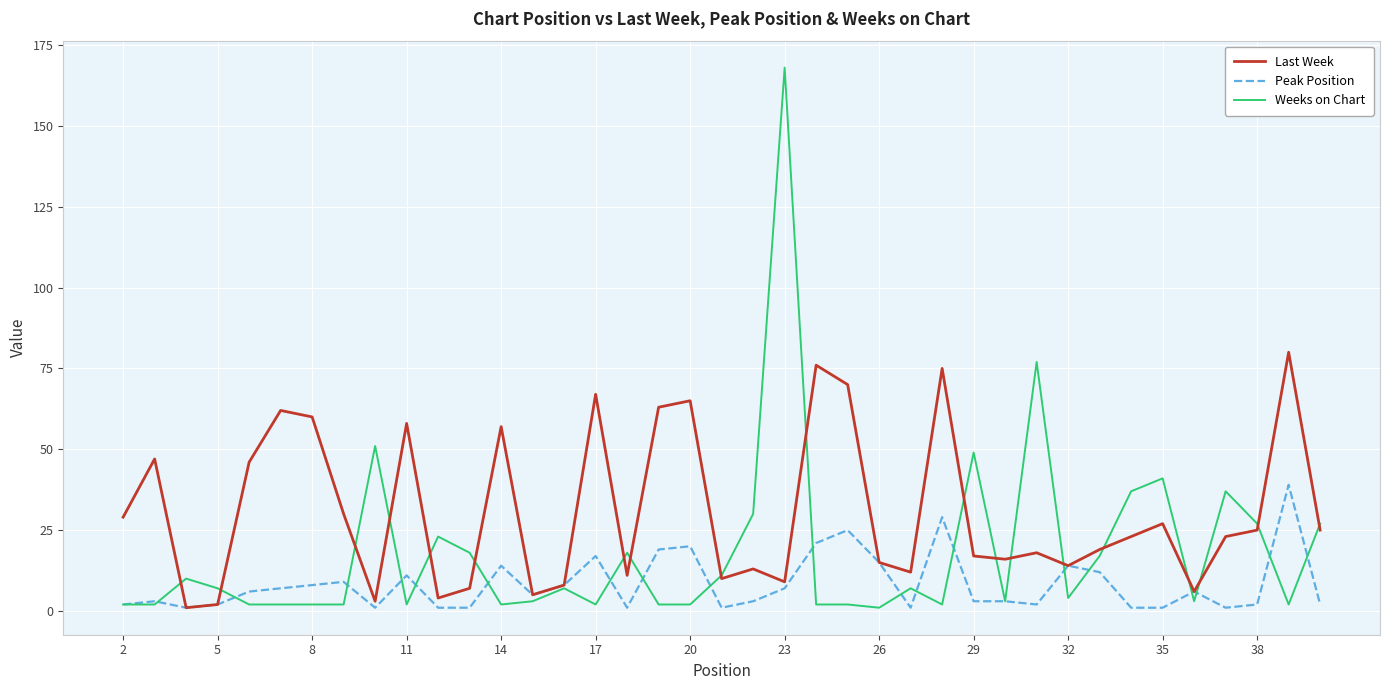

Is this an area chart (filled region under the line)?

No